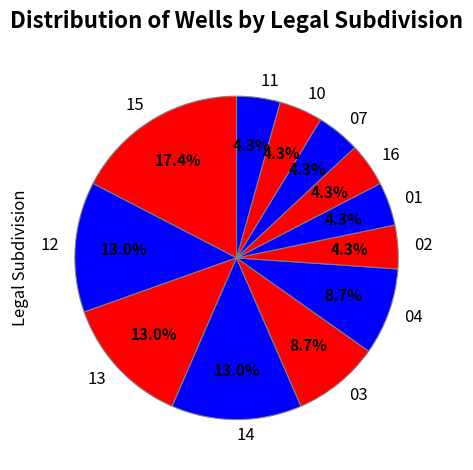

How many slices are in this pie chart?

12